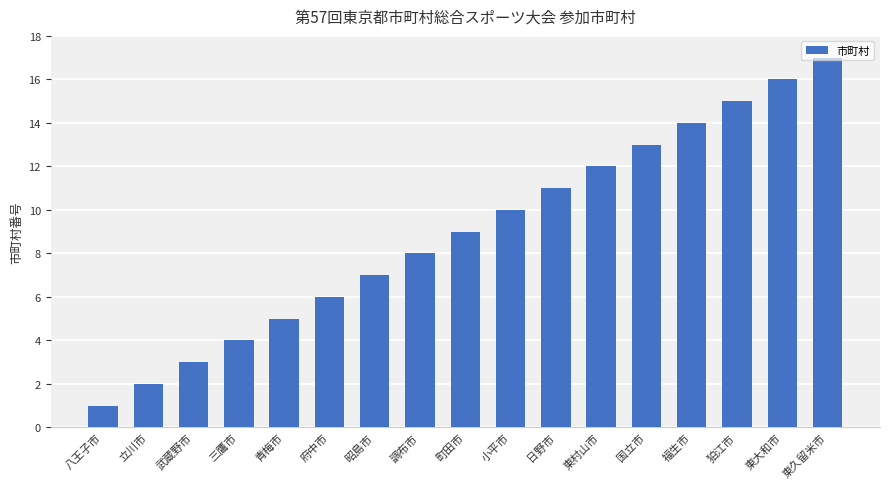

Which label corresponds to the largest value in the chart?

東久留米市